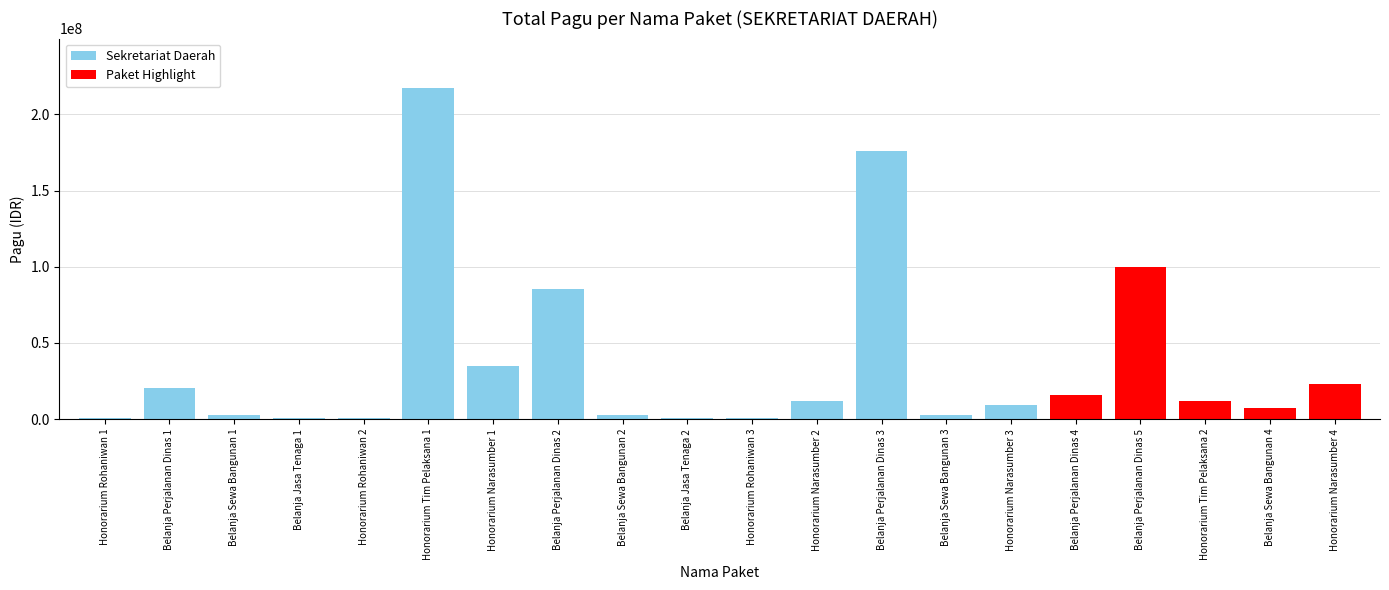

How many bars are there in total?

20